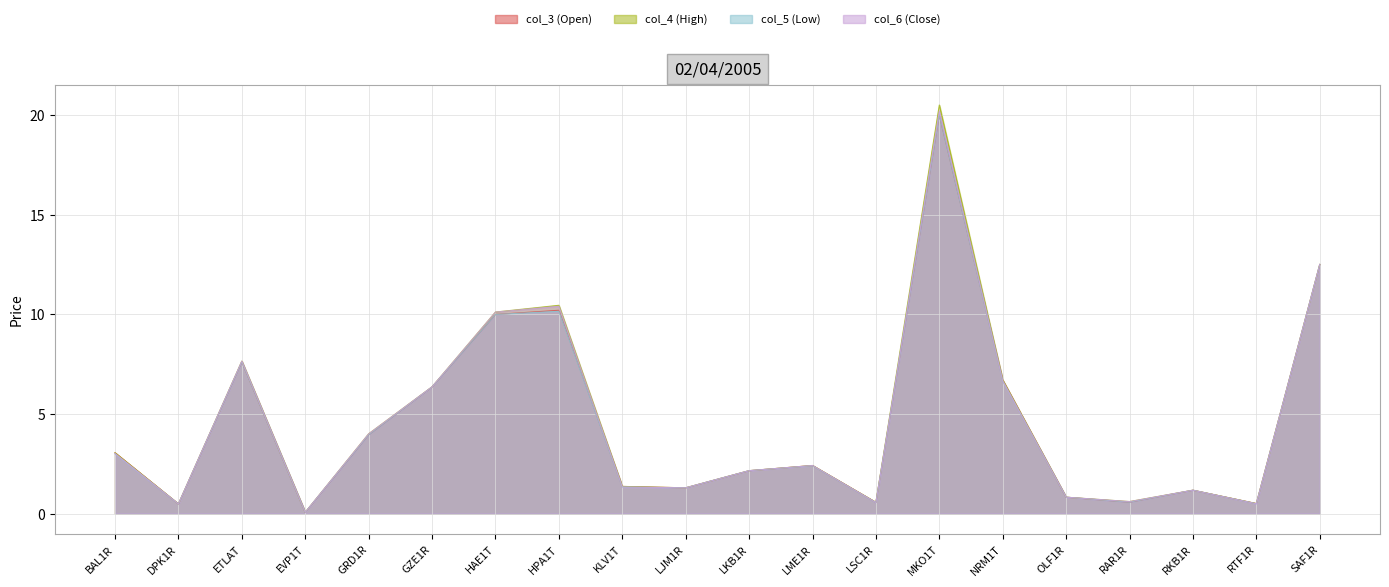

What value does the col_4 (High) series have at RAR1R?

0.6